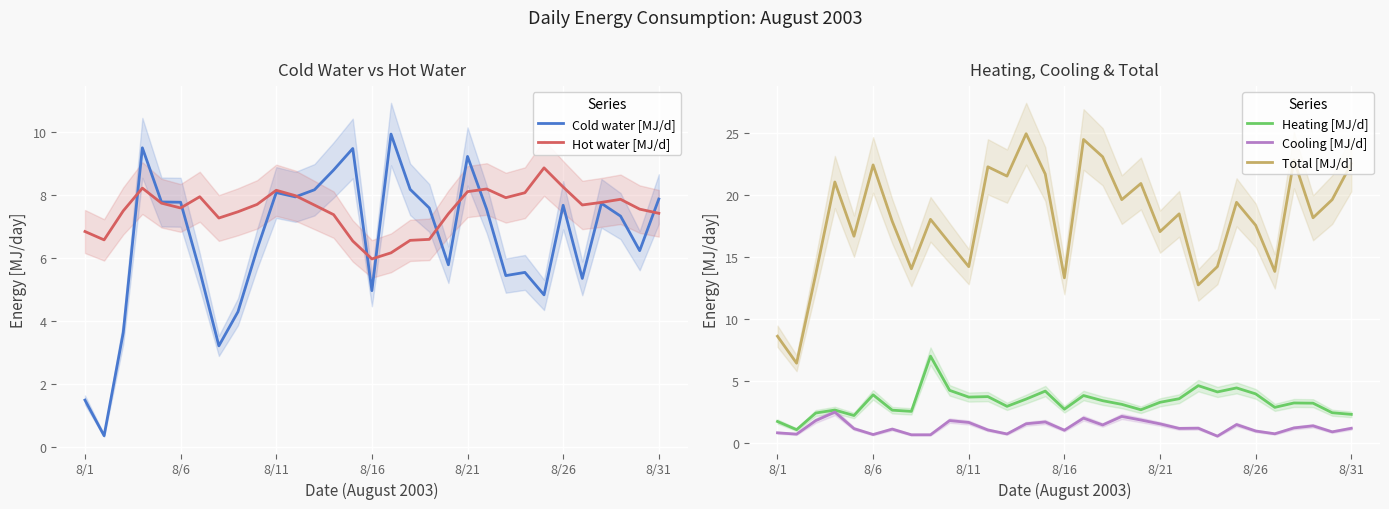

True or false: Heating [MJ/d] and Total [MJ/d] intersect in this chart.

False